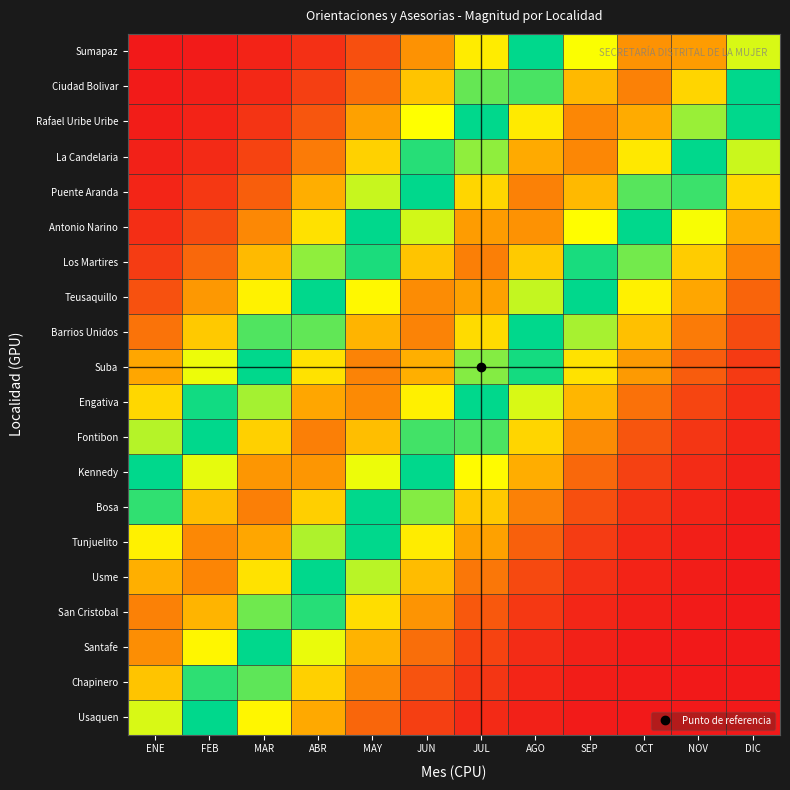

How many data points does each series have?

12